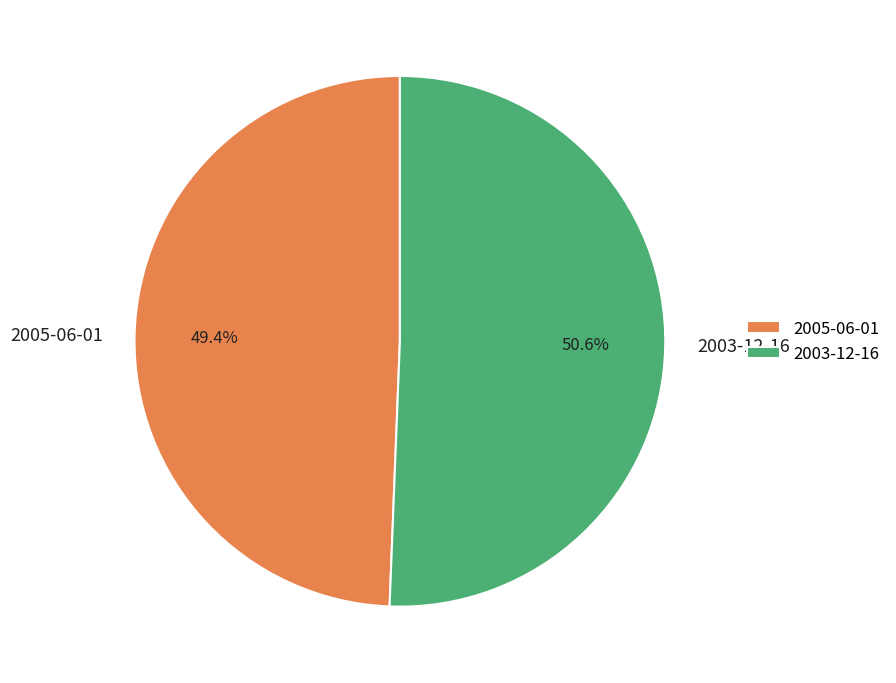

To the nearest percent, what is the combined percentage of 2005-06-01 and 2003-12-16?

100%